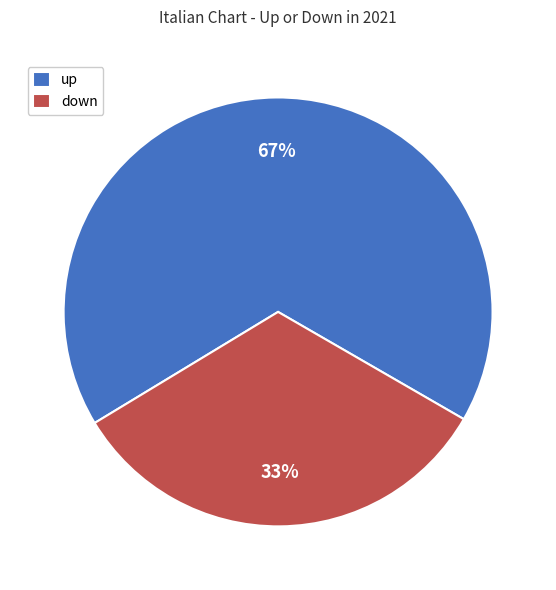

To the nearest percent, what portion does down represent?

33%